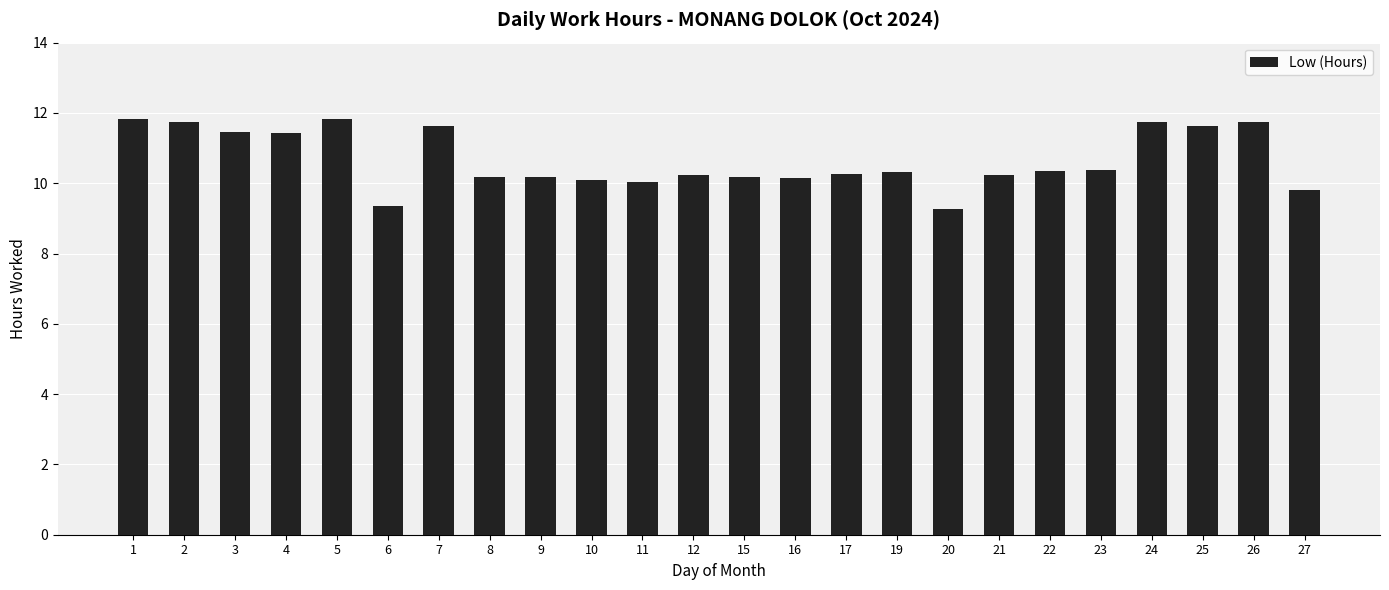

Approximately how many times larger is the value at 16 compared to 6?

1.1